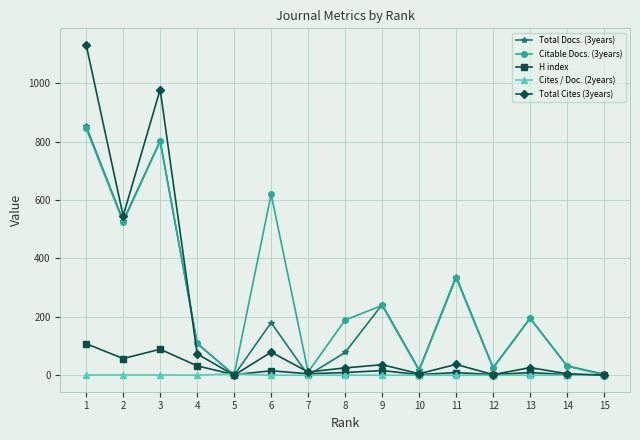

Which series has the widest spread of values?

Total Cites (3years)